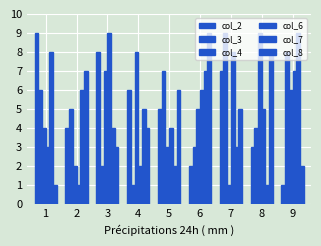

What is the difference between the second highest and minimum values in the col_7 series?

7